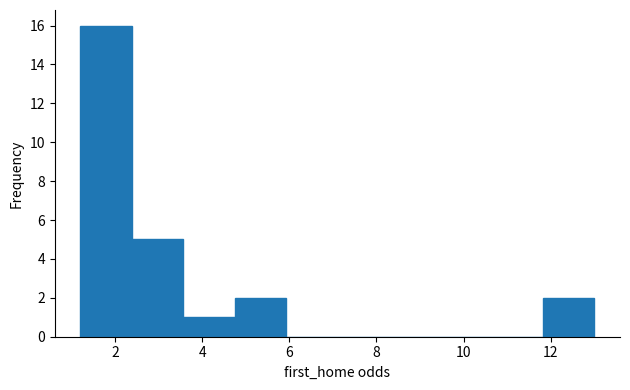

Reading left to right, transcribe this chart: for each bar, give the range it covers on the x-axis and its height. Neither the bar edges nor the heights are printed on the chart, so give them approximately, as read against the axes.

1.2 to 2.4: 16
2.4 to 3.6: 5
3.6 to 4.8: 1
4.8 to 6.0: 2
6.0 to 7.2: 0
7.2 to 8.2: 0
8.2 to 9.4: 0
9.4 to 10.6: 0
10.6 to 11.8: 0
11.8 to 13.0: 2